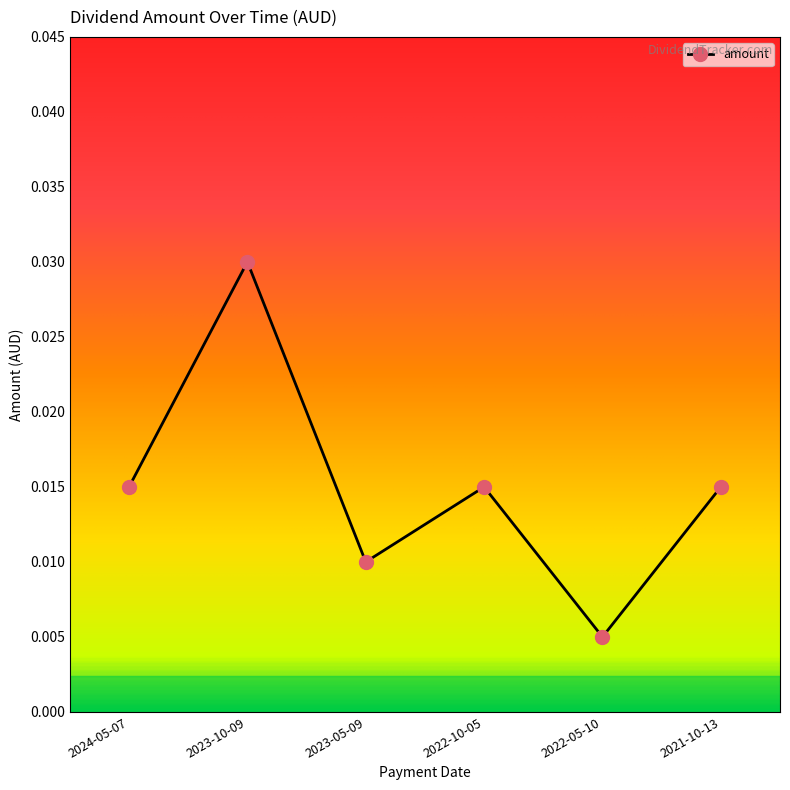

At which label is the value closest to 0?

2022-05-10